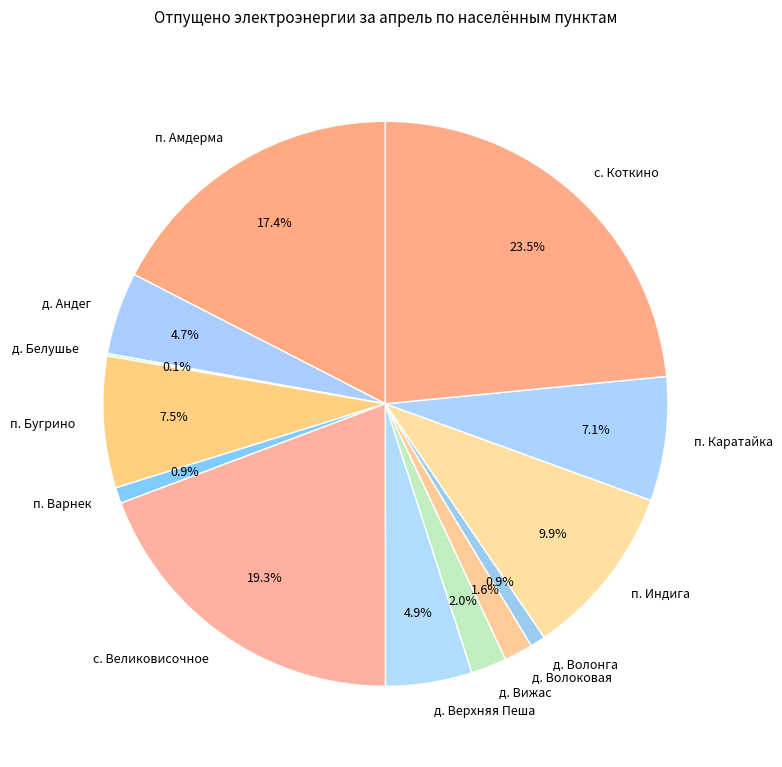

What percentage is the п. Амдерма slice, to the nearest percent?

17%